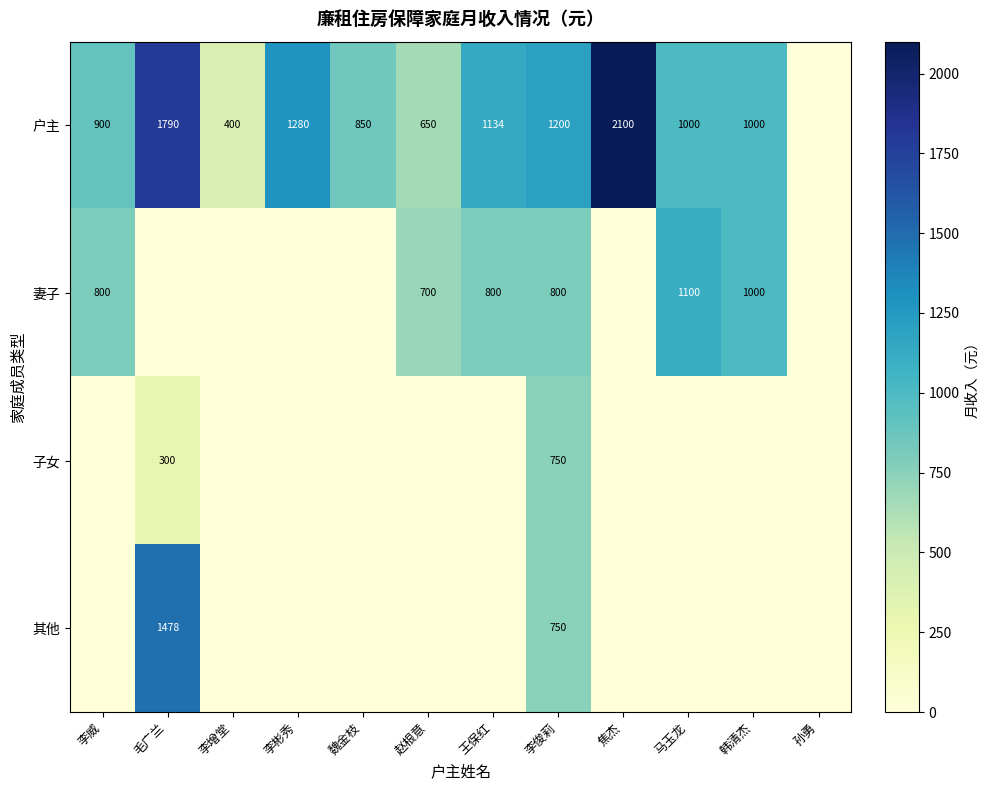

The value of 妻子 at 王保红 is 800. True or false?

True